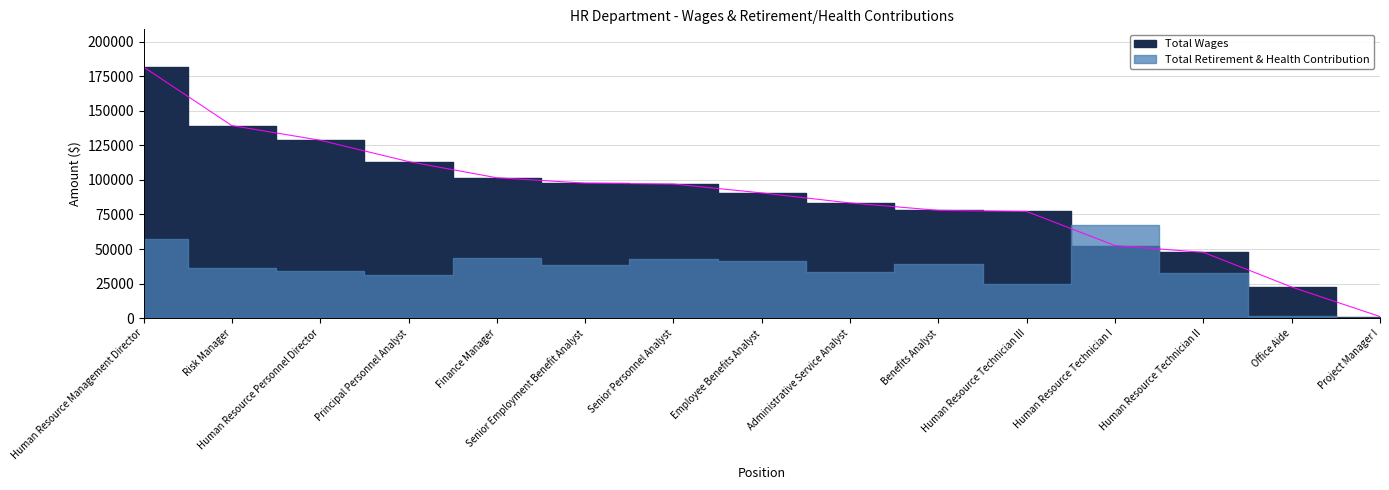

What is the label of the 6th point from the right?

Benefits Analyst